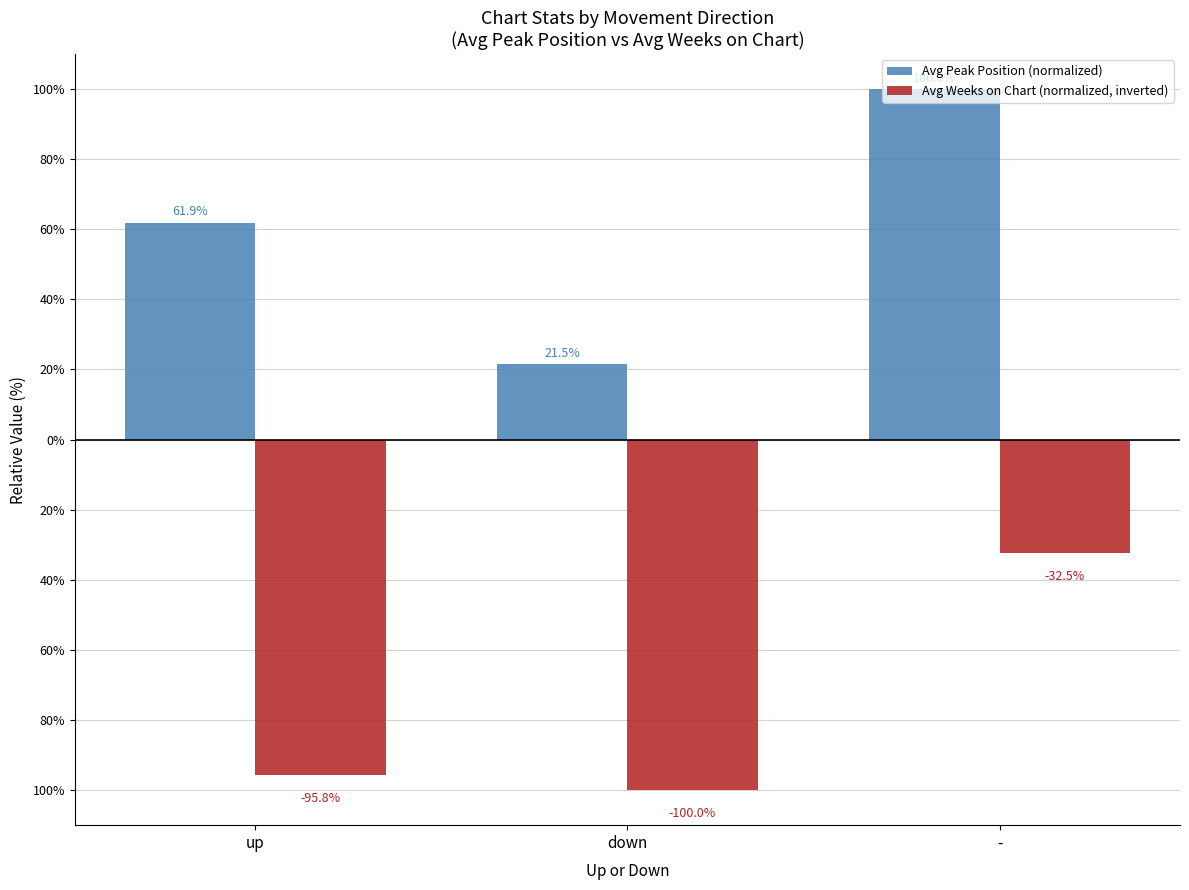

Which has a higher value, up or down?

up